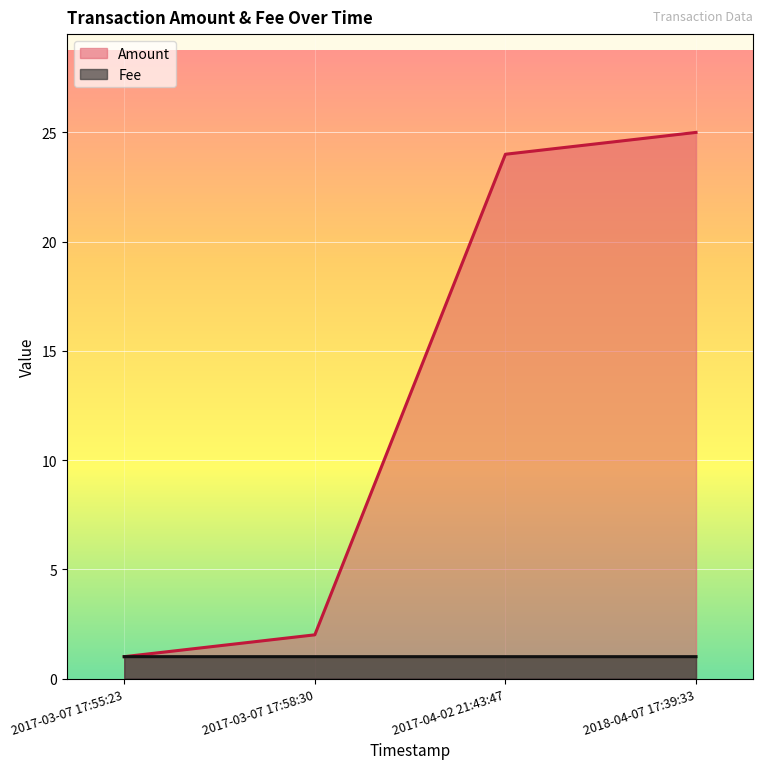

Count the number of categories in the chart.

4